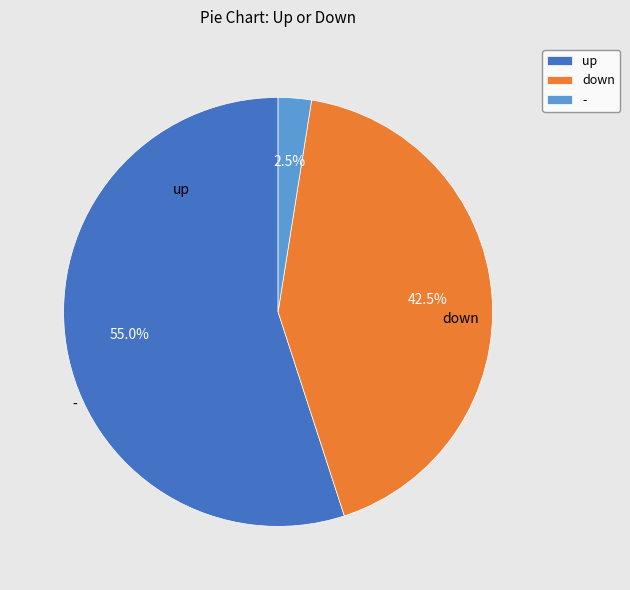

Count the number of slices in the pie.

3